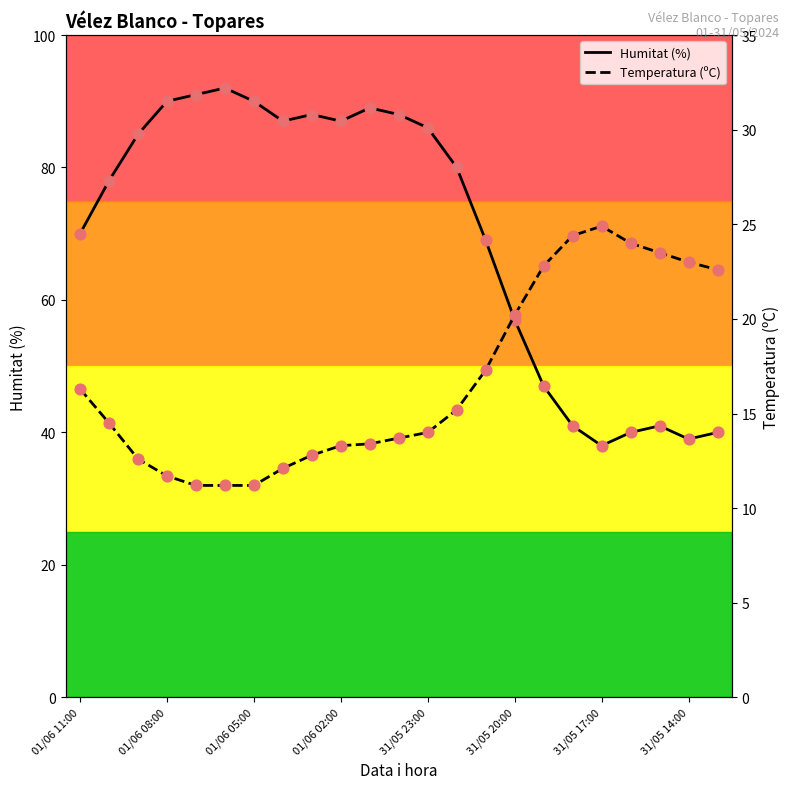

What are all the series names shown in the legend?

Humitat (%), Temperatura (ºC)